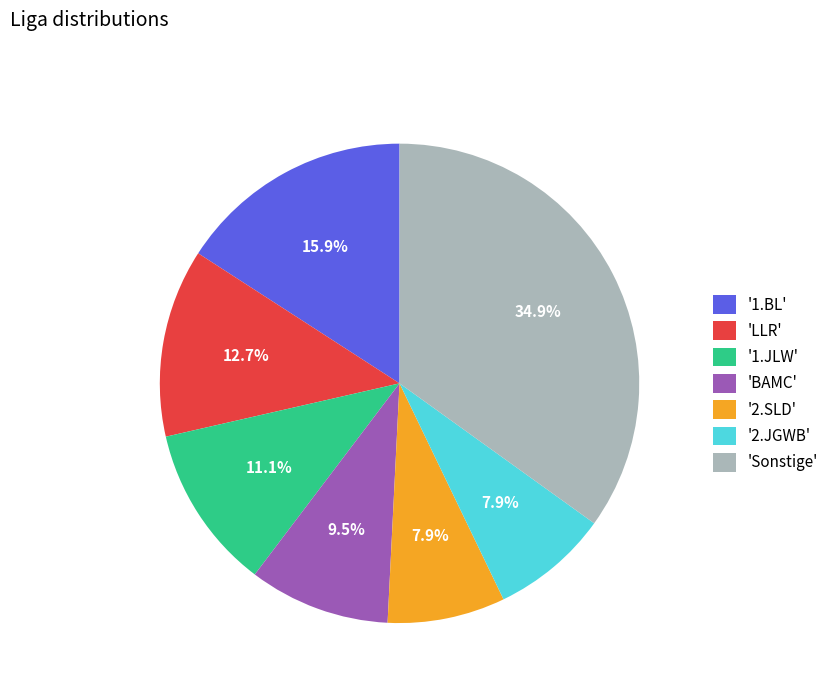

Which category has the biggest portion of the pie?

'Sonstige'